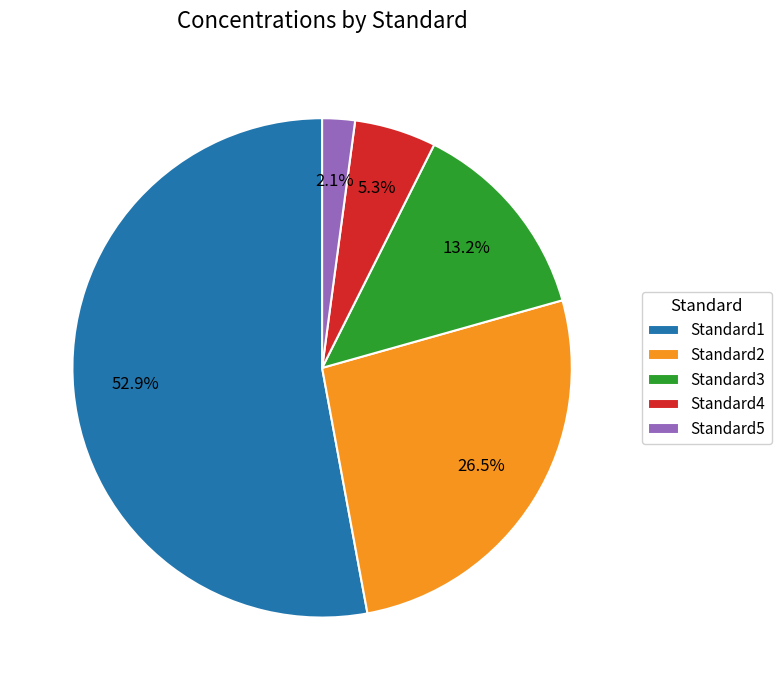

Between Standard5 and Standard4, which is larger?

Standard4